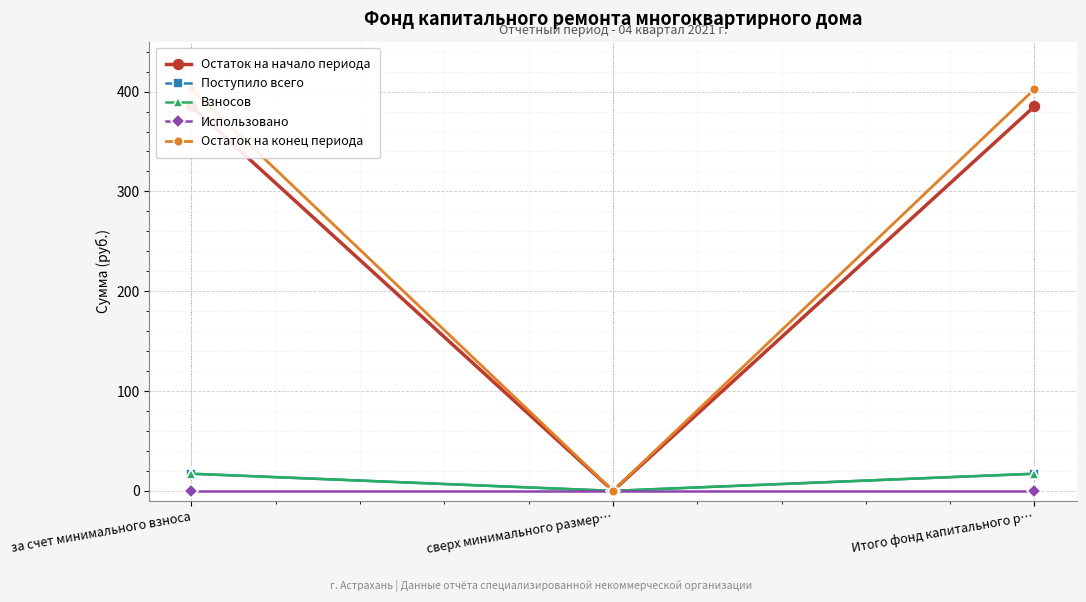

What are all the series names shown in the legend?

Остаток на начало периода, Поступило всего, Взносов, Использовано, Остаток на конец периода